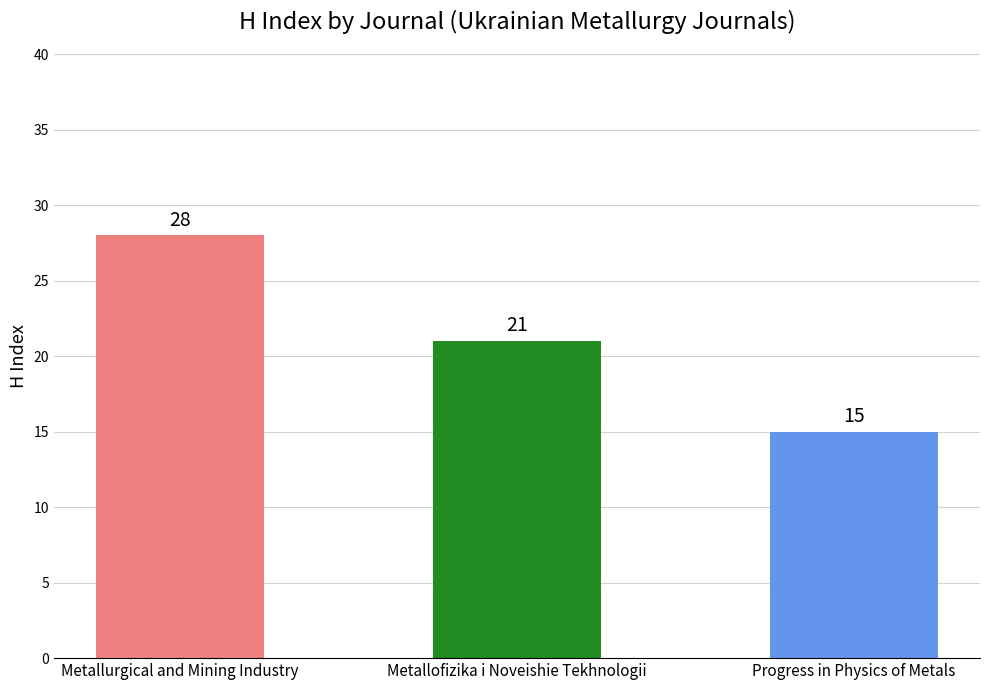

What is the maximum value shown in the chart?

28